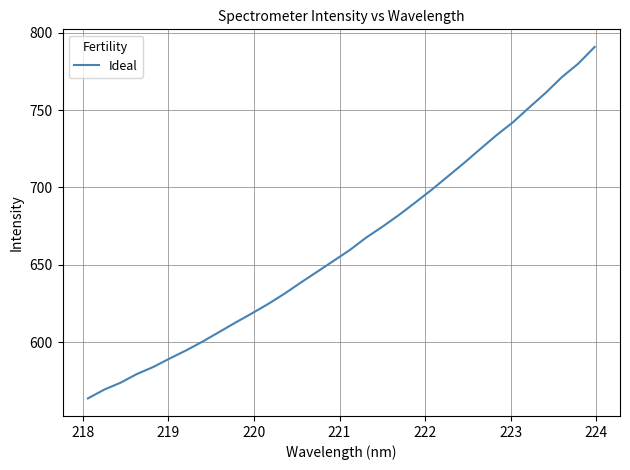

What is the difference between the maximum and minimum values?

227.0